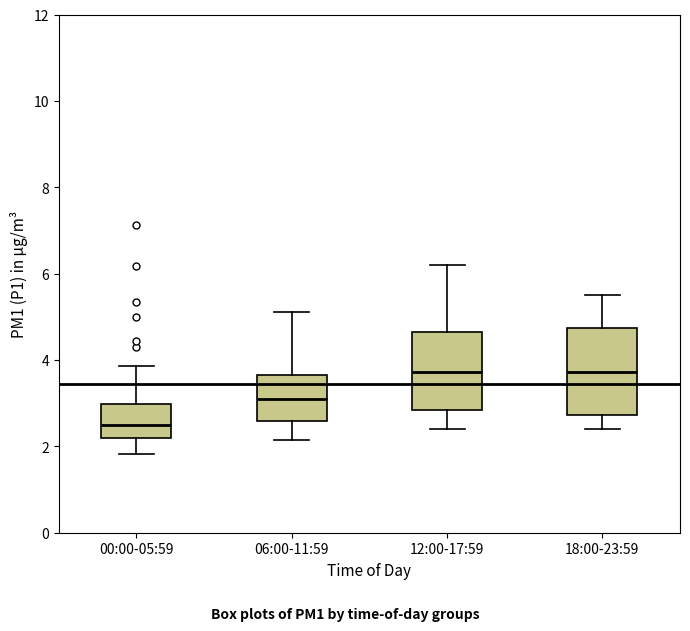

Reading left to right, transcribe this box plot: for each box, give where its median line is, the range the box spans, and where its two whiskers end, as read against the y-axis. The values are not printed on the chart, so give them approximately, as read against the axis.

00:00-05:59: median 2.6, box 2.2 to 3.0, whiskers 1.8 to 3.8
06:00-11:59: median 3.2, box 2.6 to 3.6, whiskers 2.2 to 5.2
12:00-17:59: median 3.8, box 2.8 to 4.6, whiskers 2.4 to 6.2
18:00-23:59: median 3.8, box 2.8 to 4.8, whiskers 2.4 to 5.6